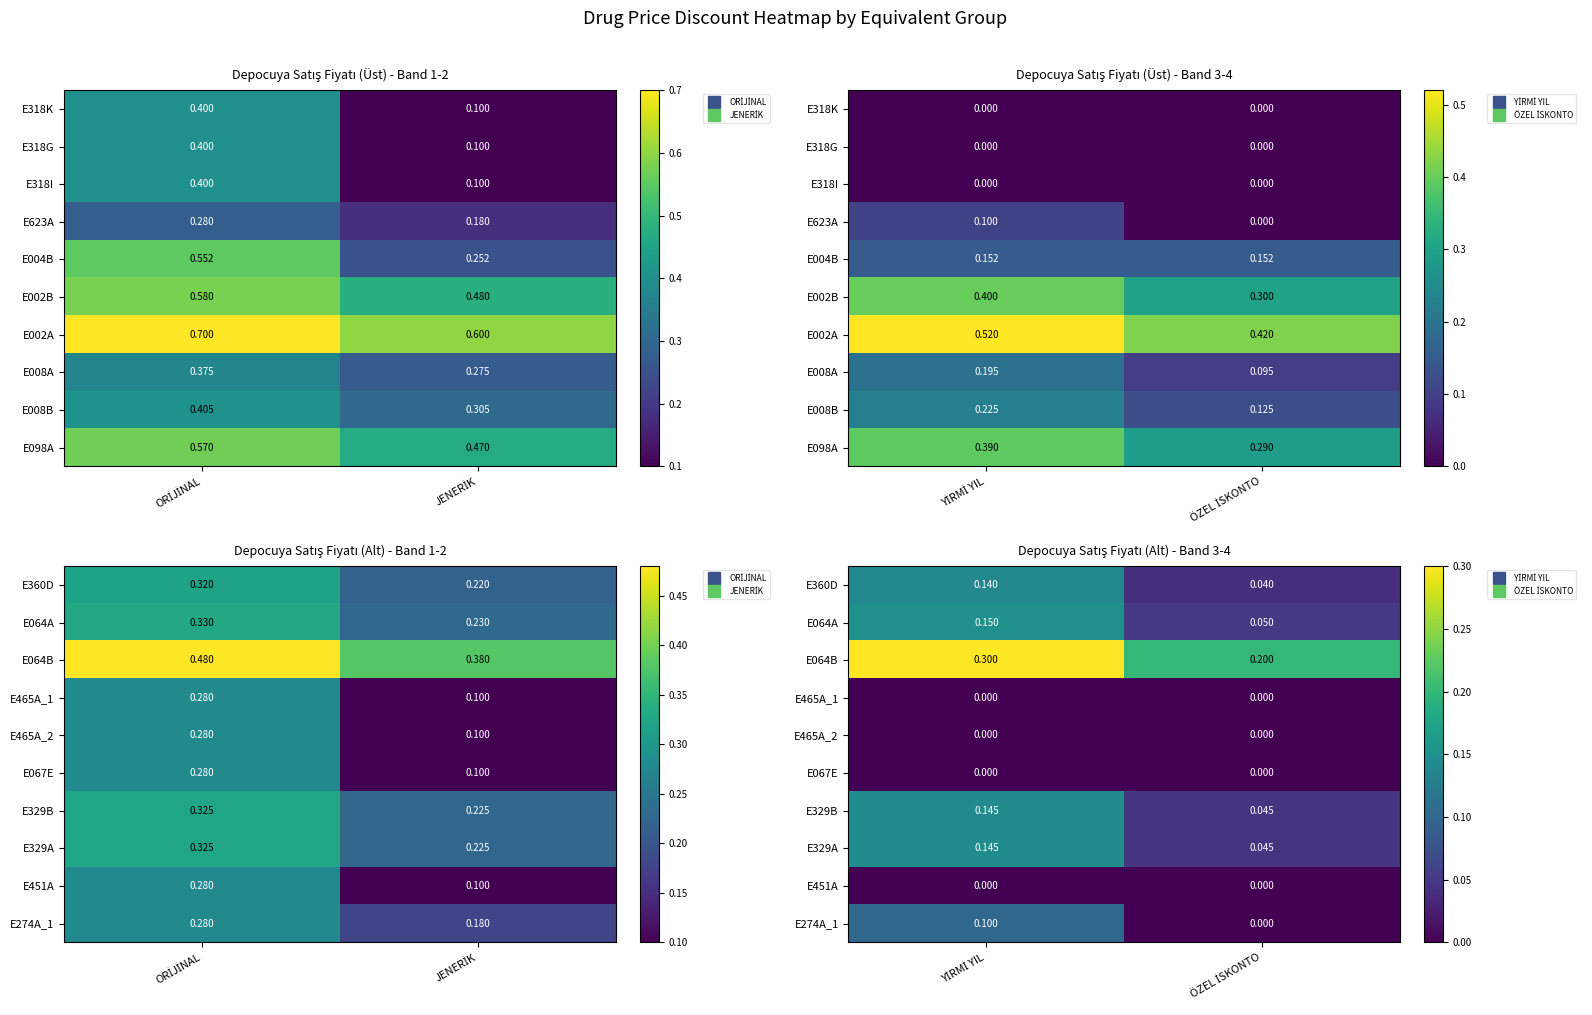

Which category has the lowest value in the E329B series?

ÖZEL İSKONTO